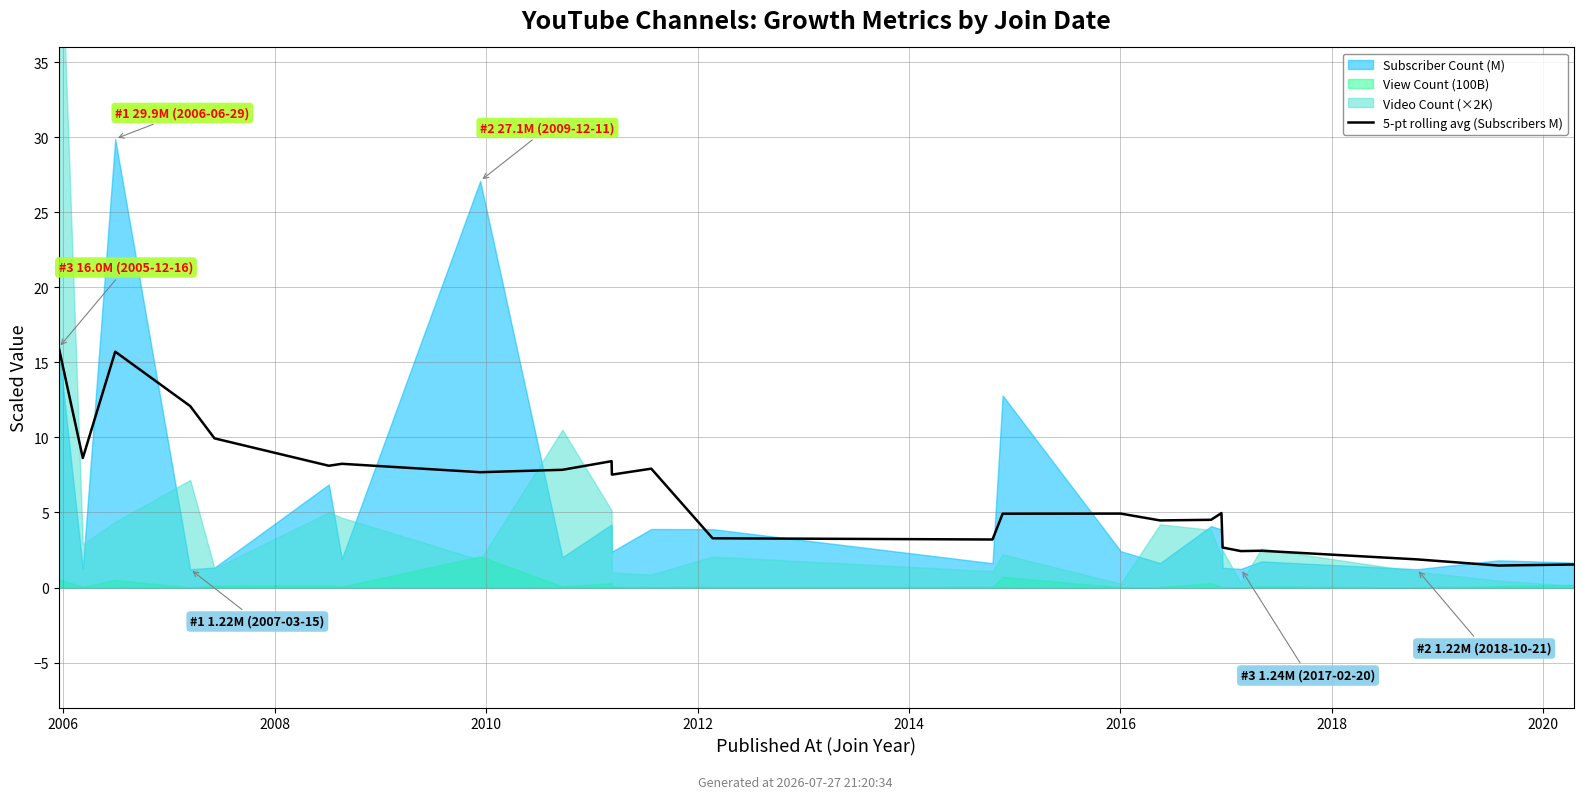

What position from the left is 20?

21